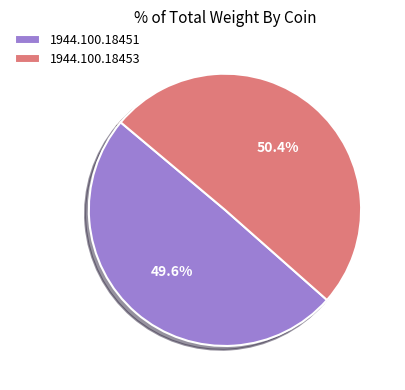

What is the largest slice in the pie chart?

1944.100.18453